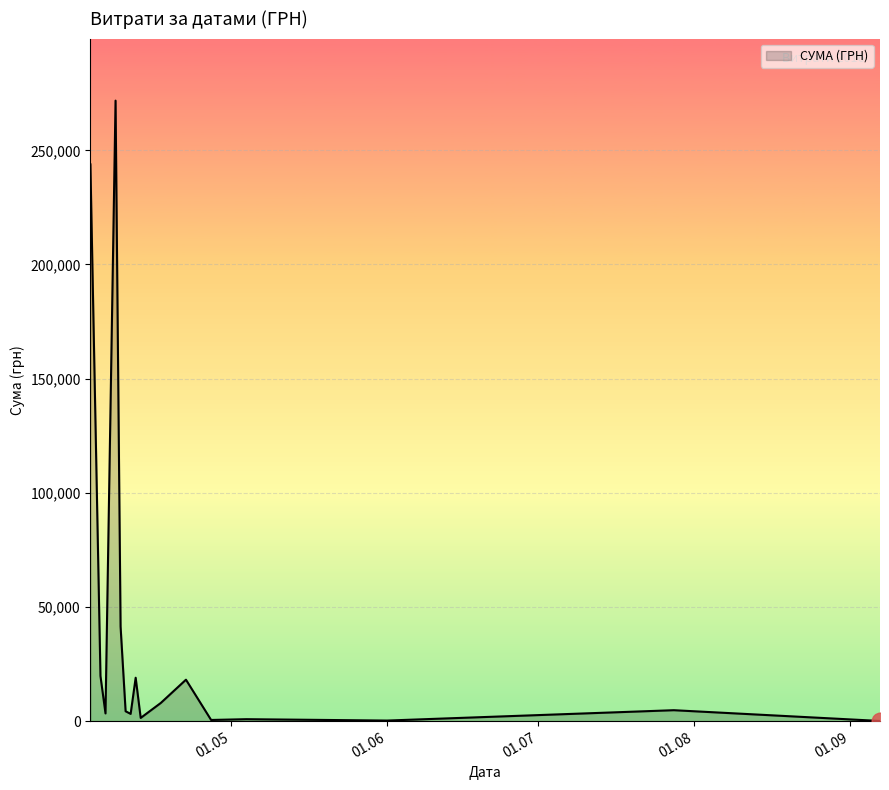

What is the difference between the maximum and minimum values?

271672.7